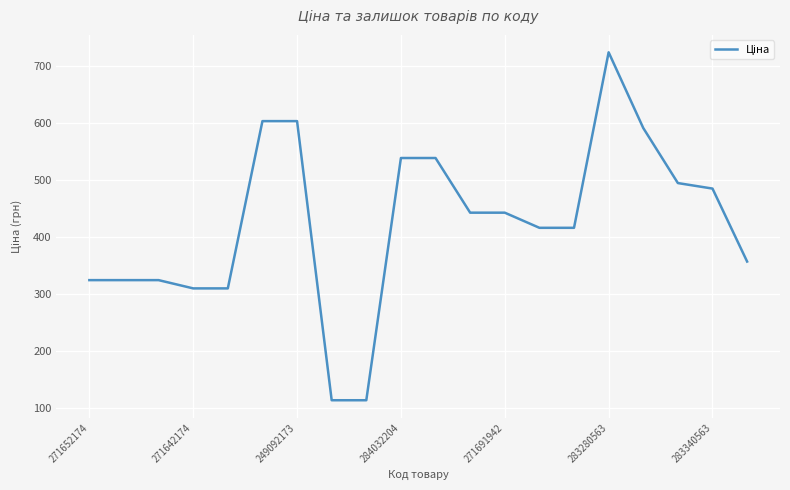

What is the minimum value shown in the chart?

114.1